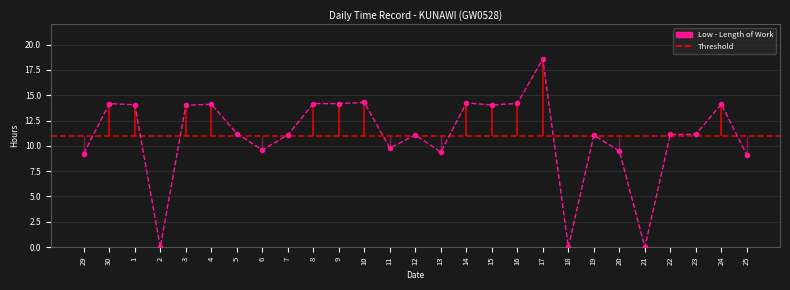

What is the greatest value displayed?

18.6